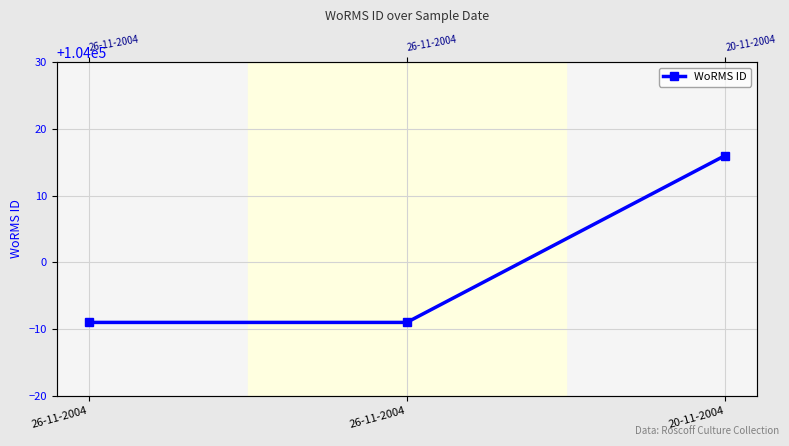

Which has a higher value, 26-11-2004 or 26-11-2004?

26-11-2004